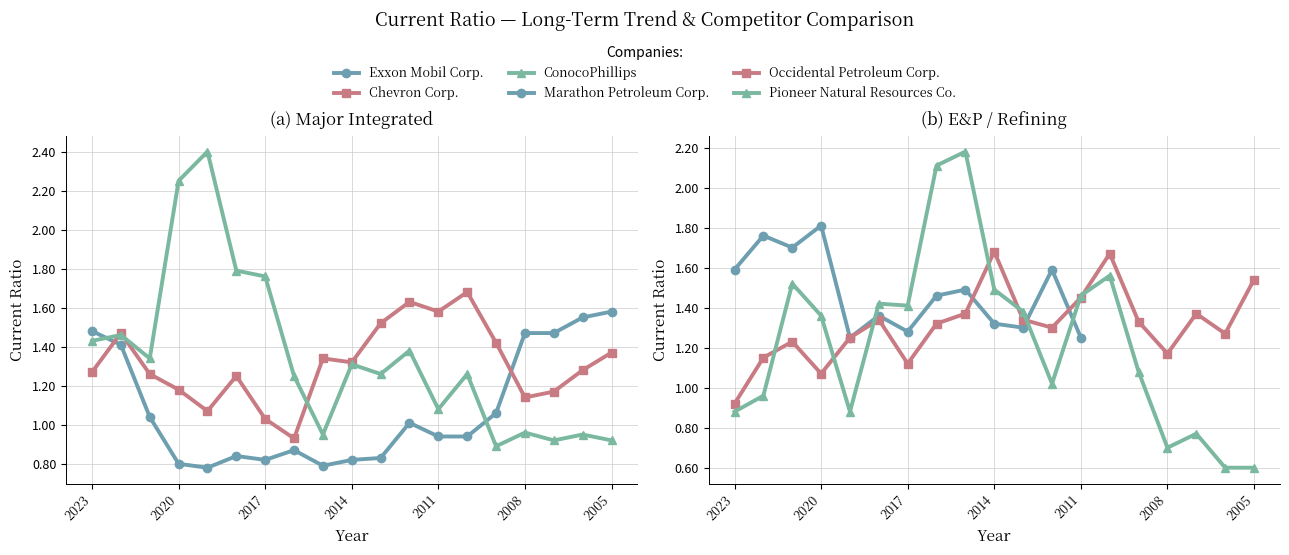

Read the Pioneer Natural Resources Co. value at 2008.

0.7